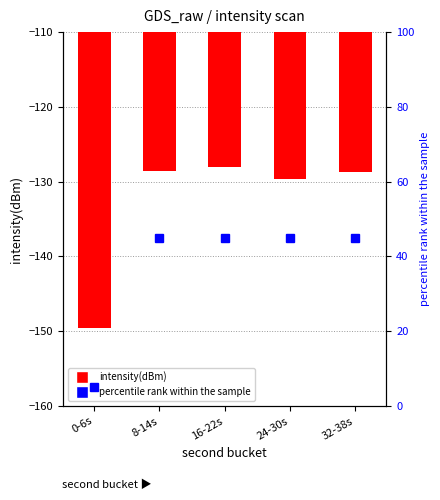

What is the label of the 1st bar from the right?

32-38s